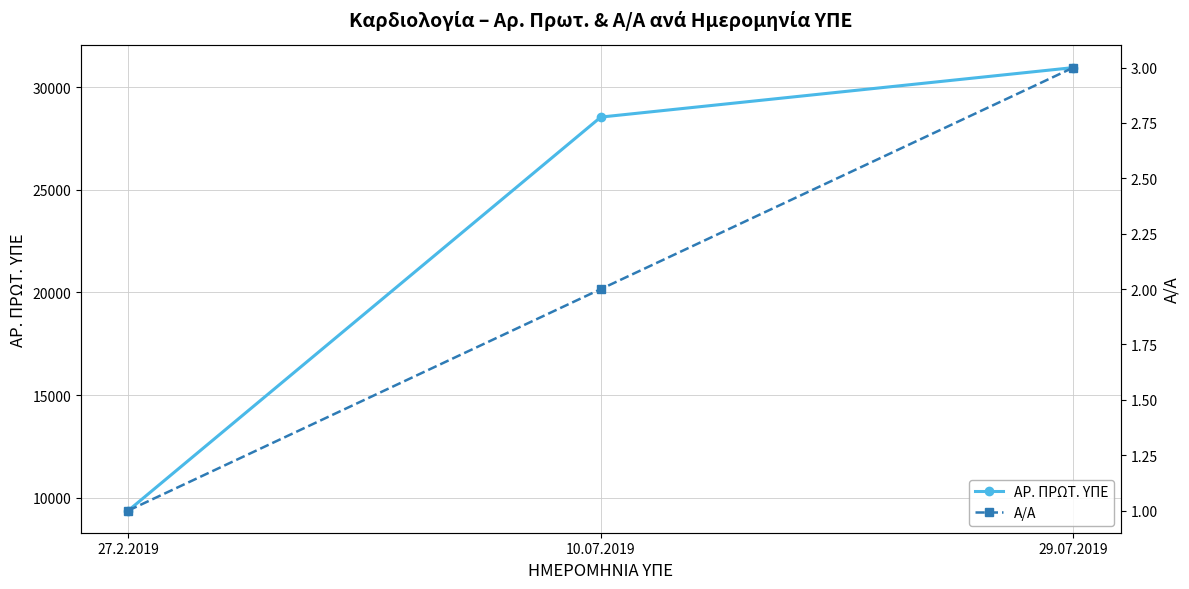

What is the sum of all Α/Α values?

6